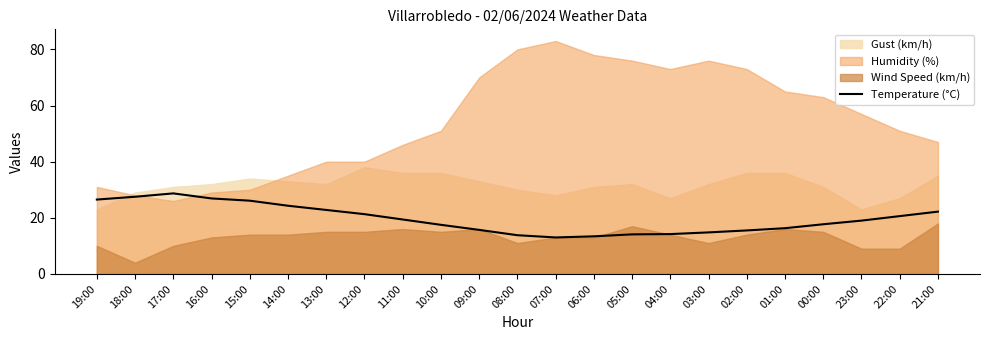

How many interior local peaks (higher than both neighbors) does the data have?

1